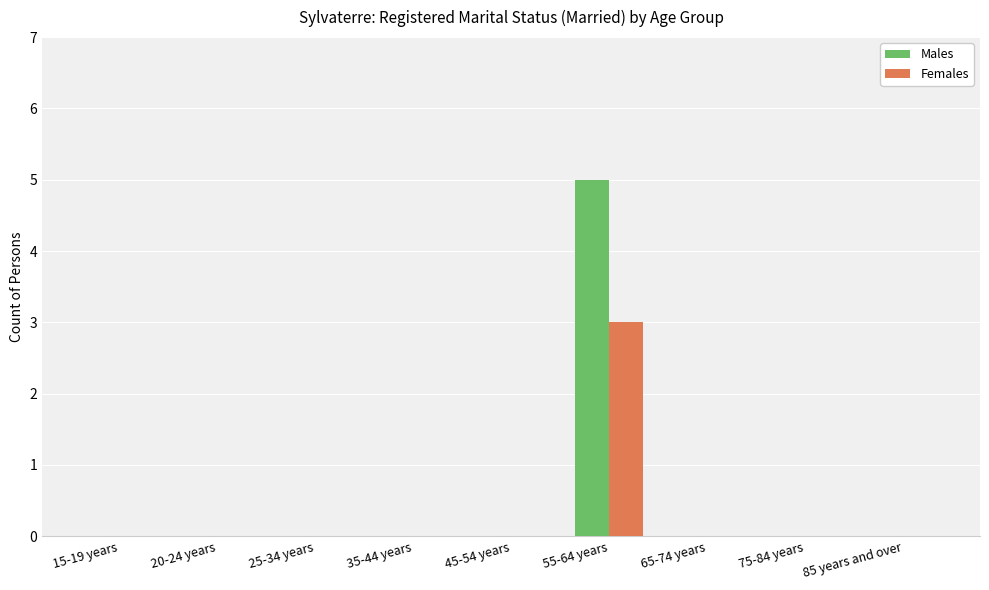

Which category has the highest value across all series?

55-64 years